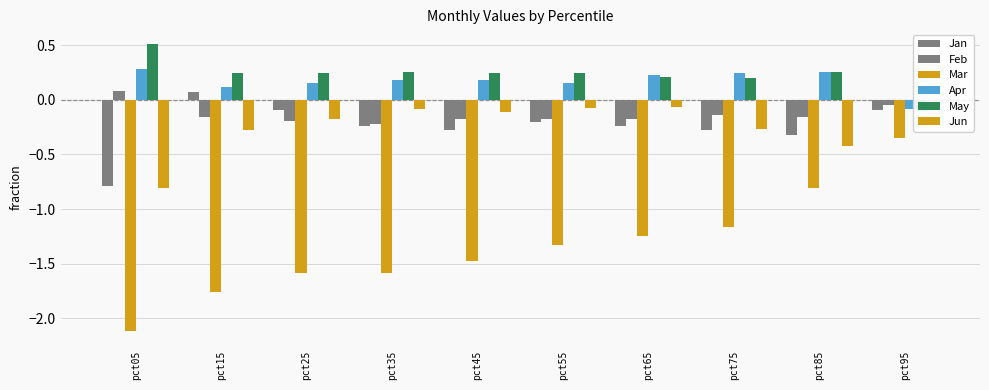

Where is May nearest to the value 0?

pct95